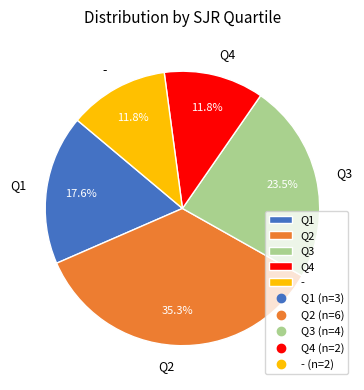

Is the sum of Q3 and Q2 greater than half?

Yes